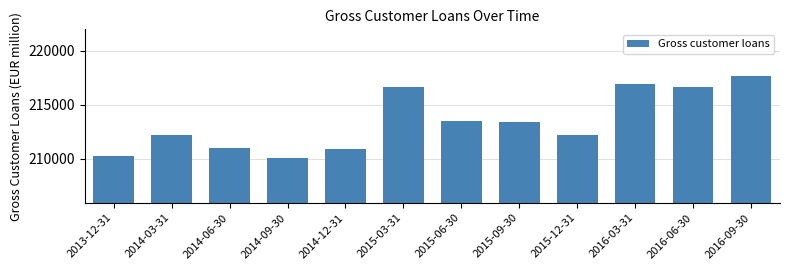

What is the greatest value displayed?

217657.1